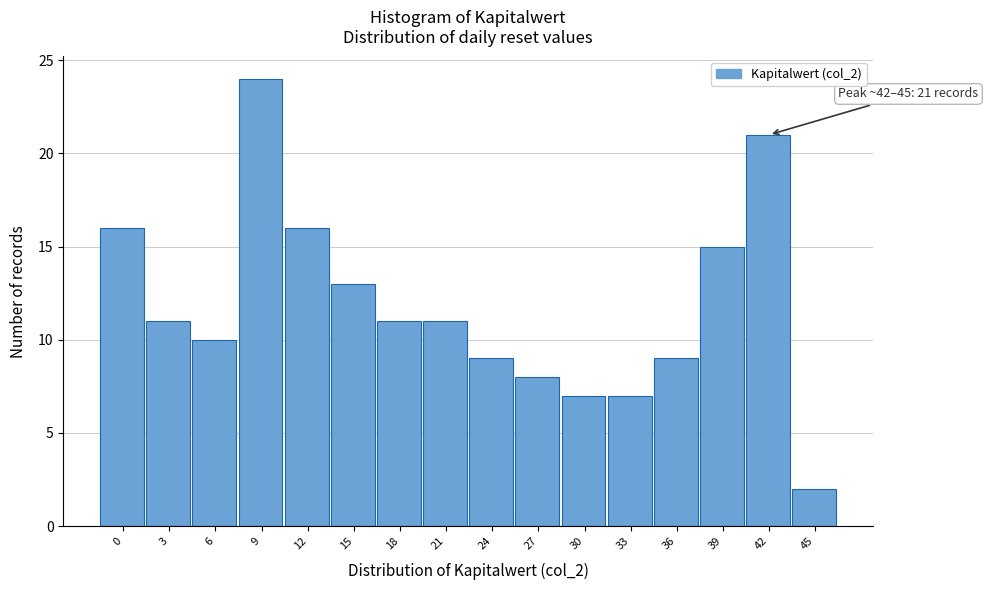

Reading right to left, list all the values displayed in this chart.

45=2	42=21	39=15	36=9	33=7	30=7	27=8	24=9	21=11	18=11	15=13	12=16	9=24	6=10	3=11	0=16